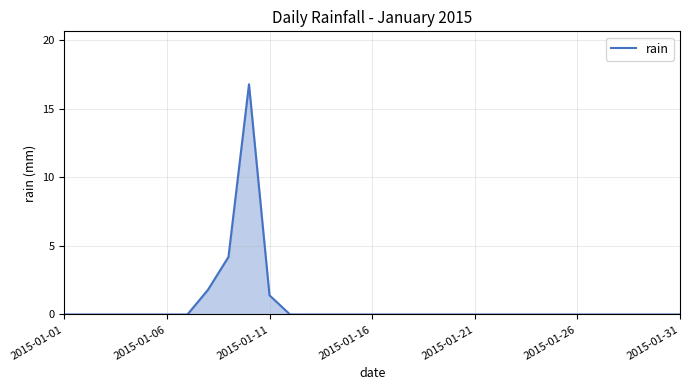

What is the difference between the maximum and minimum values?

16.8